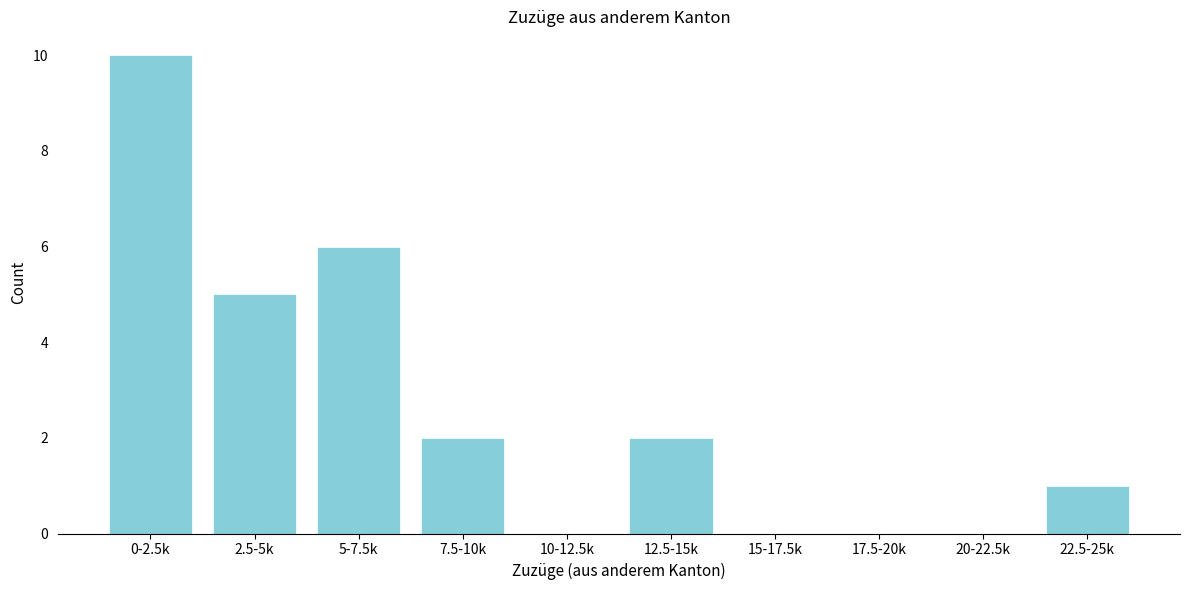

Reading left to right, list all the values displayed in this chart.

0-2.5k=10	2.5-5k=5	5-7.5k=6	7.5-10k=2	10-12.5k=0	12.5-15k=2	15-17.5k=0	17.5-20k=0	20-22.5k=0	22.5-25k=1